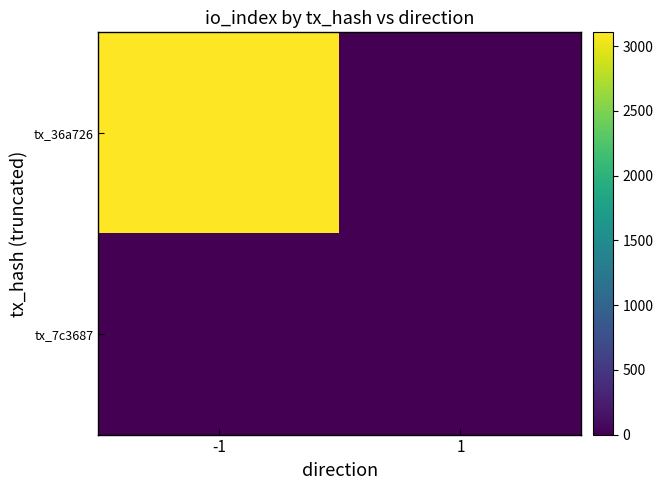

At which category does the chart reach its minimum across all series?

1